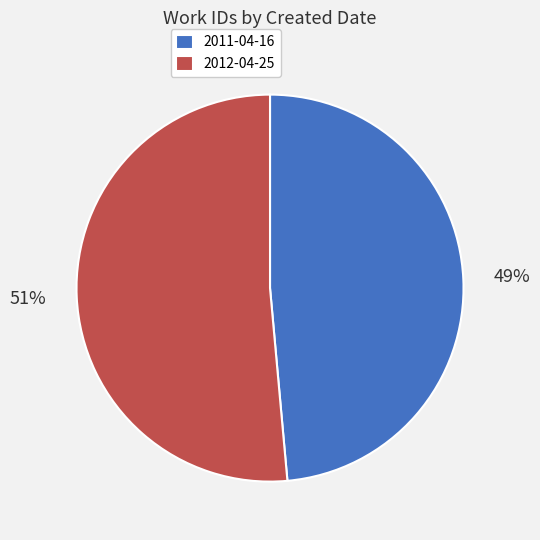

Does 2012-04-25 represent more than half of the total?

Yes